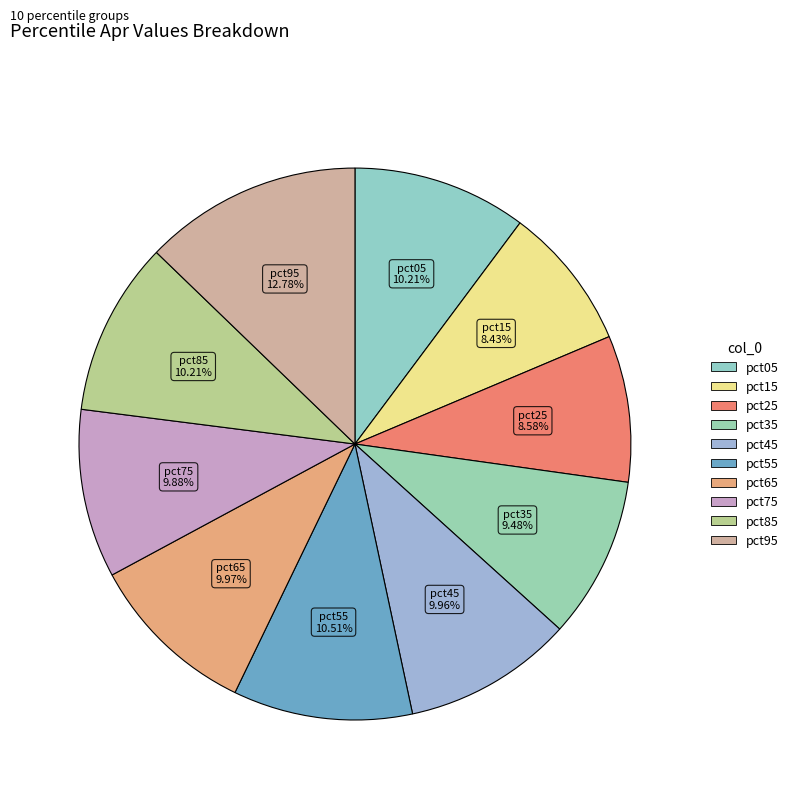

Is it true that pct85 is 1% of the pie?

False